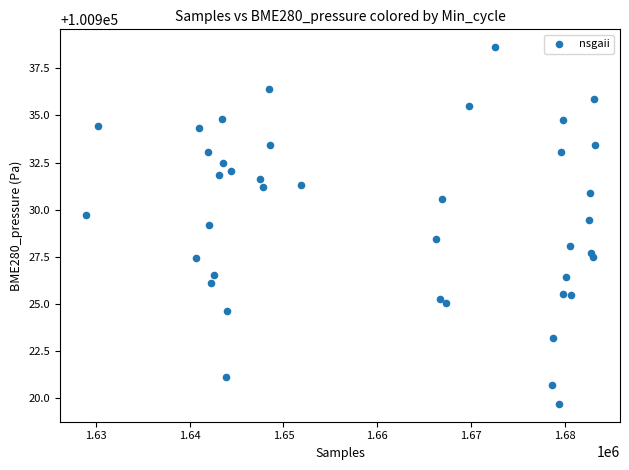

What is the range of X values (max minus min)?

54236.0